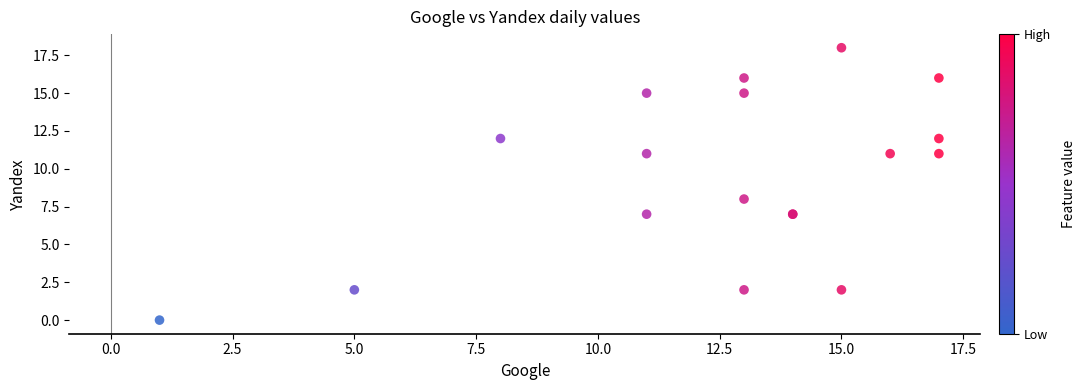

What Y value in the scatter plot is closest to 9?

8